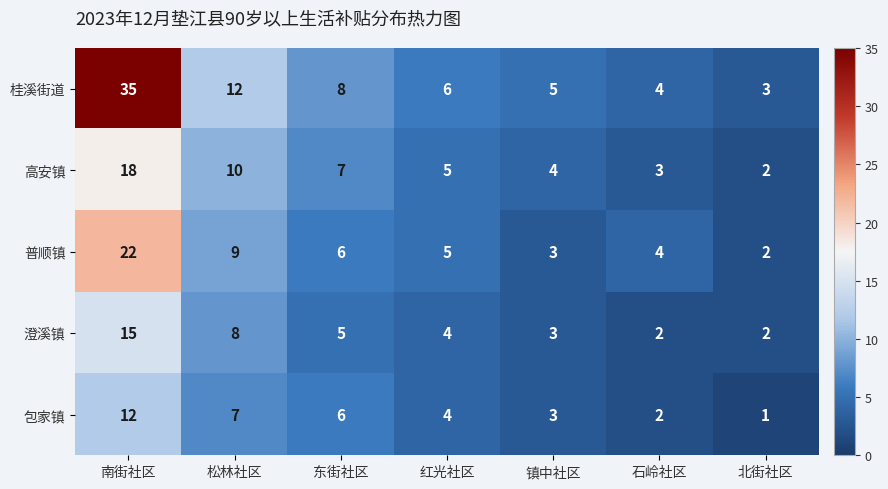

Which label corresponds to the smallest value in the chart?

北街社区